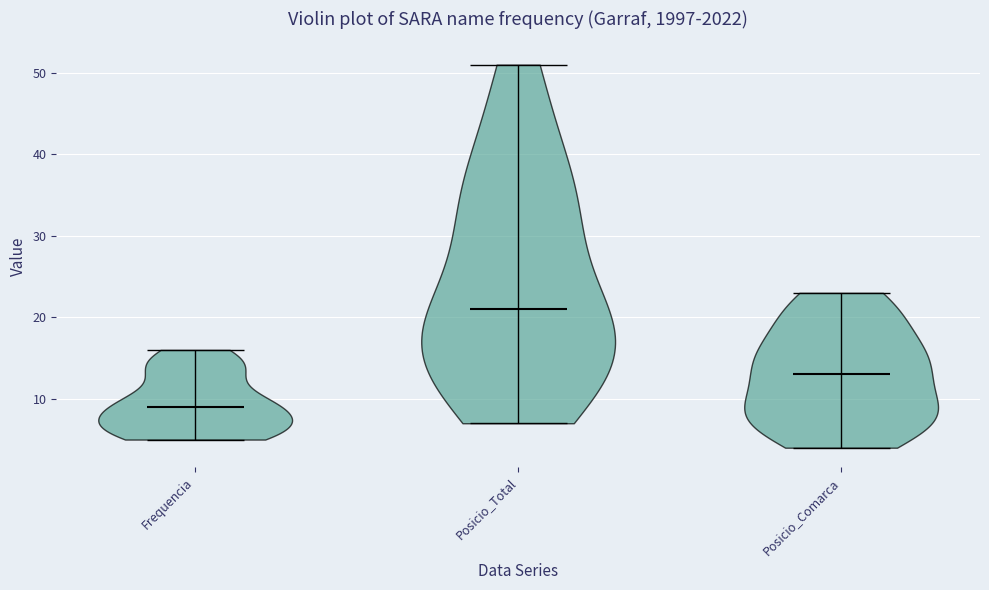

Reading left to right, read every violin against the y-axis: where its median line is, and the lowest and highest points it reaches. The values are not printed on the chart, so give them approximately, as read against the axis.

Frequencia: median line 9, lowest point 5, highest point 16
Posicio_Total: median line 21, lowest point 7, highest point 51
Posicio_Comarca: median line 13, lowest point 4, highest point 23